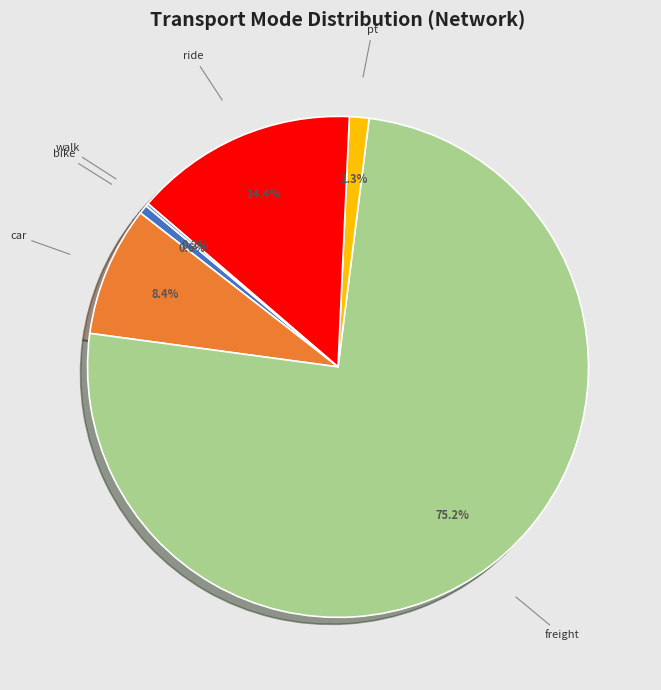

Between car and freight, which is larger?

freight